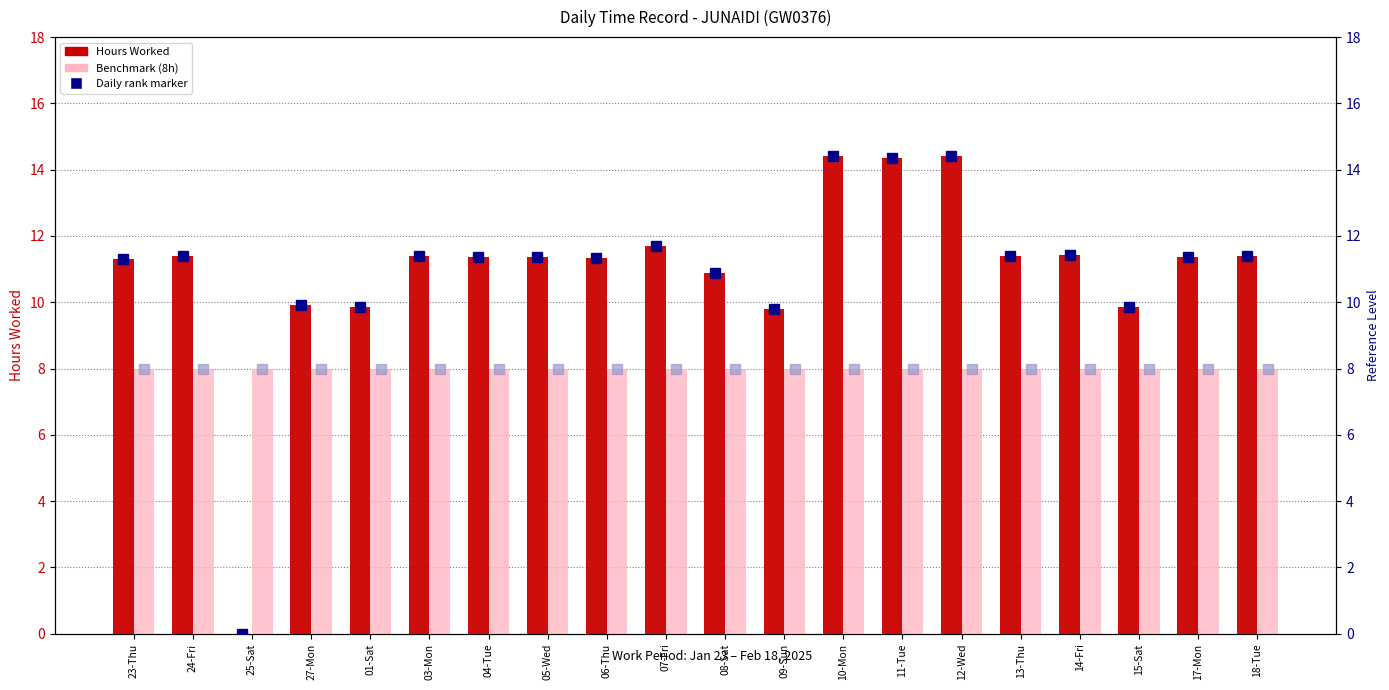

The value of Benchmark (8h) at 27-Mon is 3.3. True or false?

False